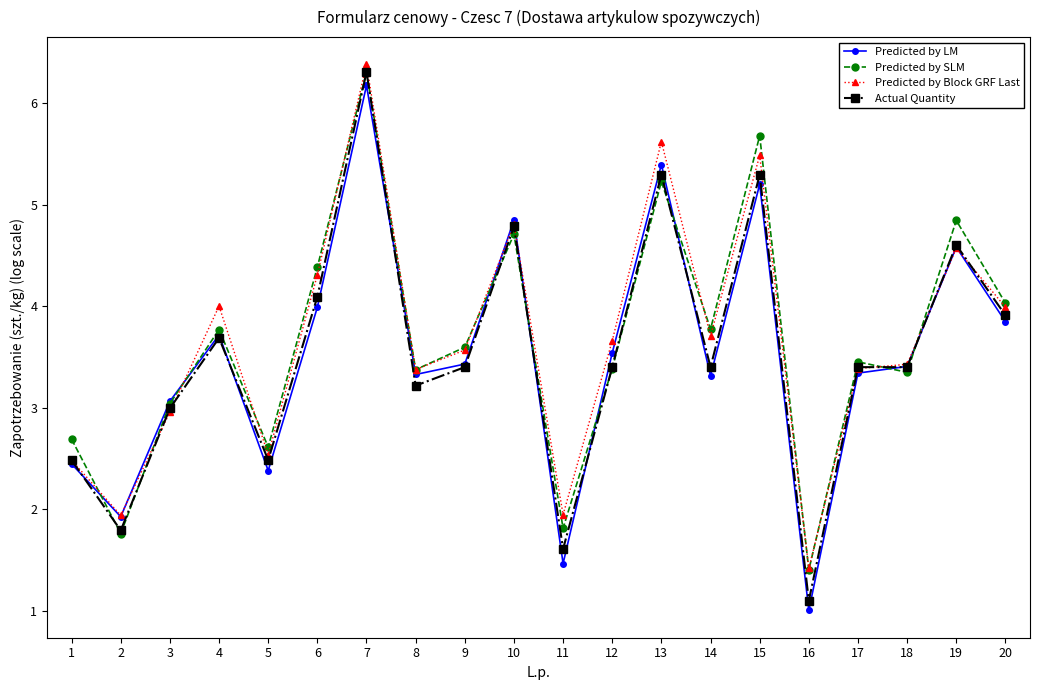

Where is Predicted by LM nearest to the value 3?

3